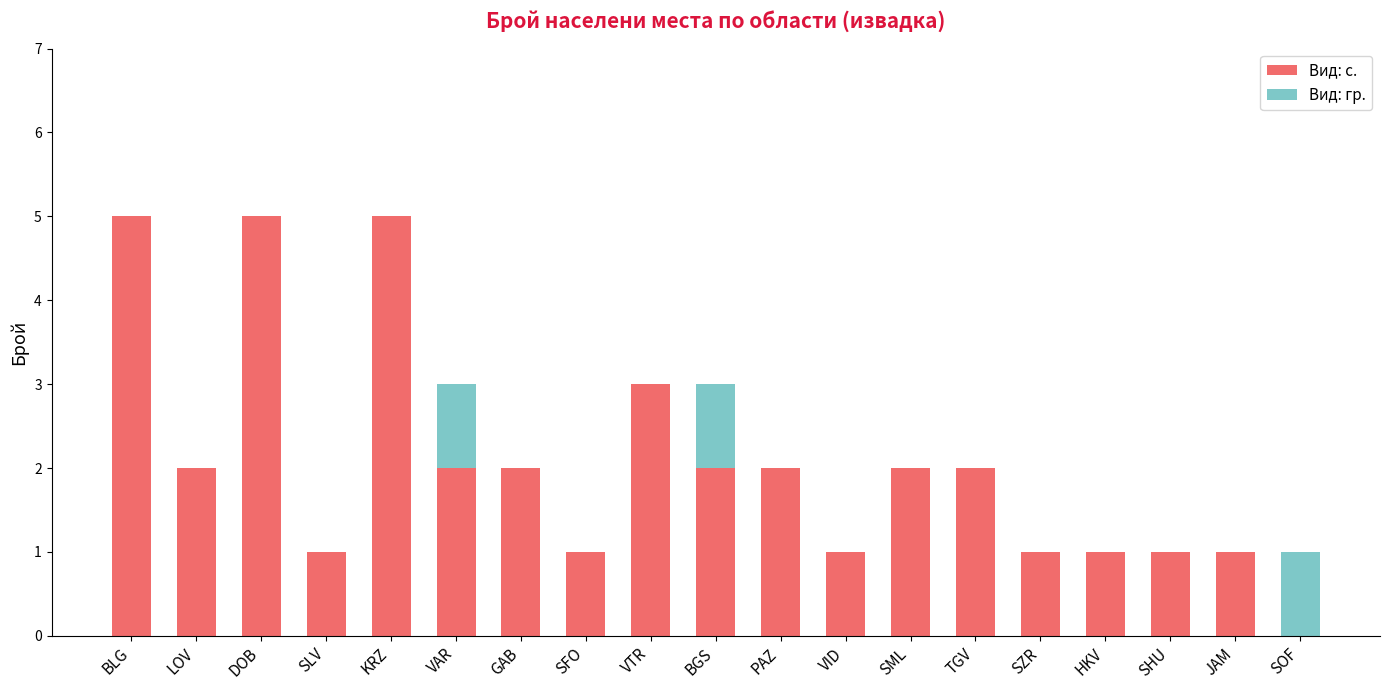

The Вид: с. series shows 1 at VID. True or false?

True